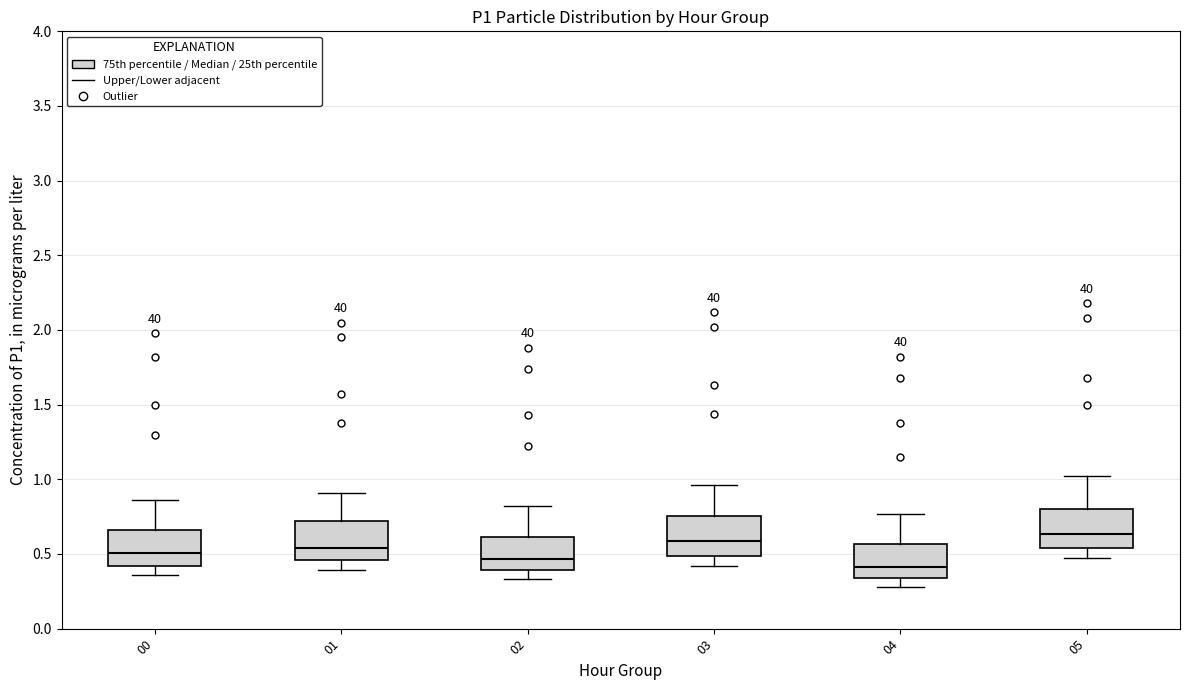

Reading left to right, transcribe this box plot: for each box, give where its median line is, the range the box spans, and where its two whiskers end, as read against the y-axis. The values are not printed on the chart, so give them approximately, as read against the axis.

00: median 0.50, box 0.40 to 0.65, whiskers 0.35 to 0.85
01: median 0.55, box 0.45 to 0.70, whiskers 0.40 to 0.90
02: median 0.45, box 0.40 to 0.60, whiskers 0.35 to 0.80
03: median 0.60, box 0.50 to 0.75, whiskers 0.40 to 0.95
04: median 0.40, box 0.35 to 0.55, whiskers 0.30 to 0.75
05: median 0.65, box 0.55 to 0.80, whiskers 0.45 to 1.00